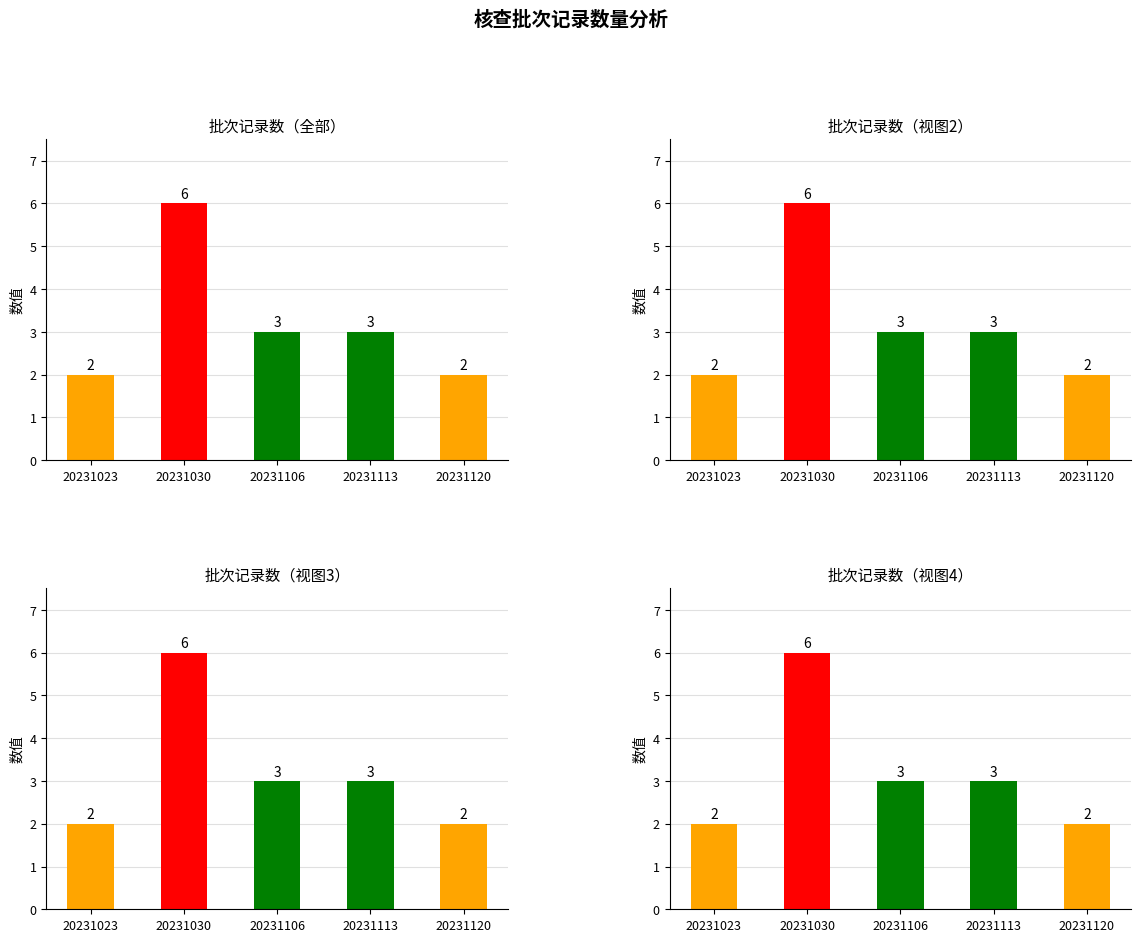

Which category has the highest value across all series?

20231030